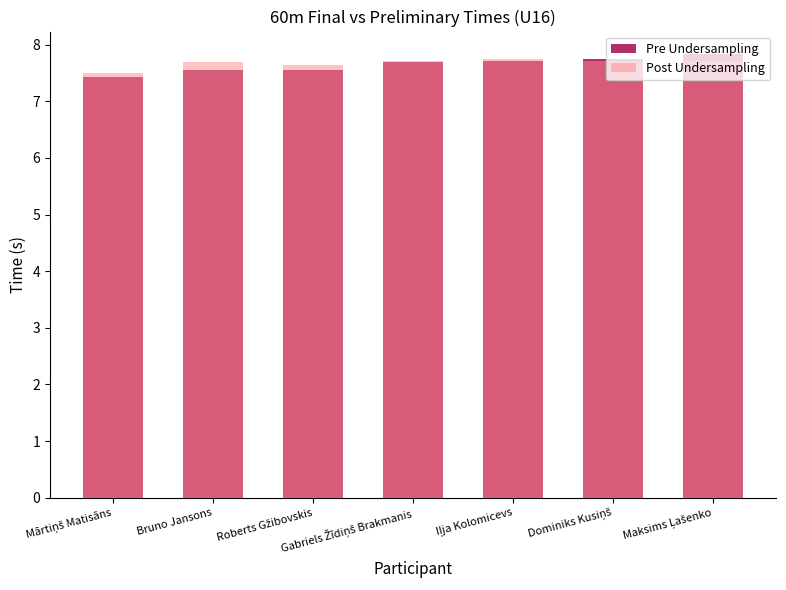

What is the approximate value of Pre Undersampling at Gabriels Žīdiņš Brakmanis?

7.7